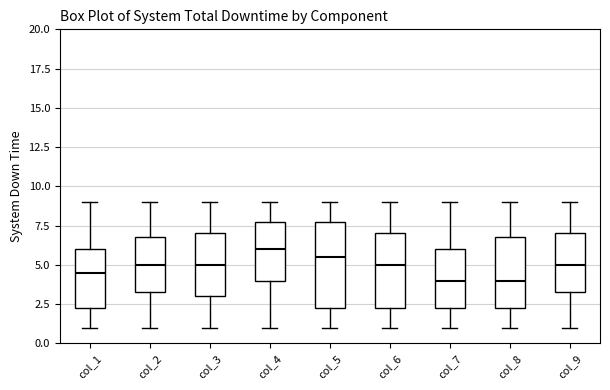

Which box is the tallest, from its lower edge to its upper edge?

col_5